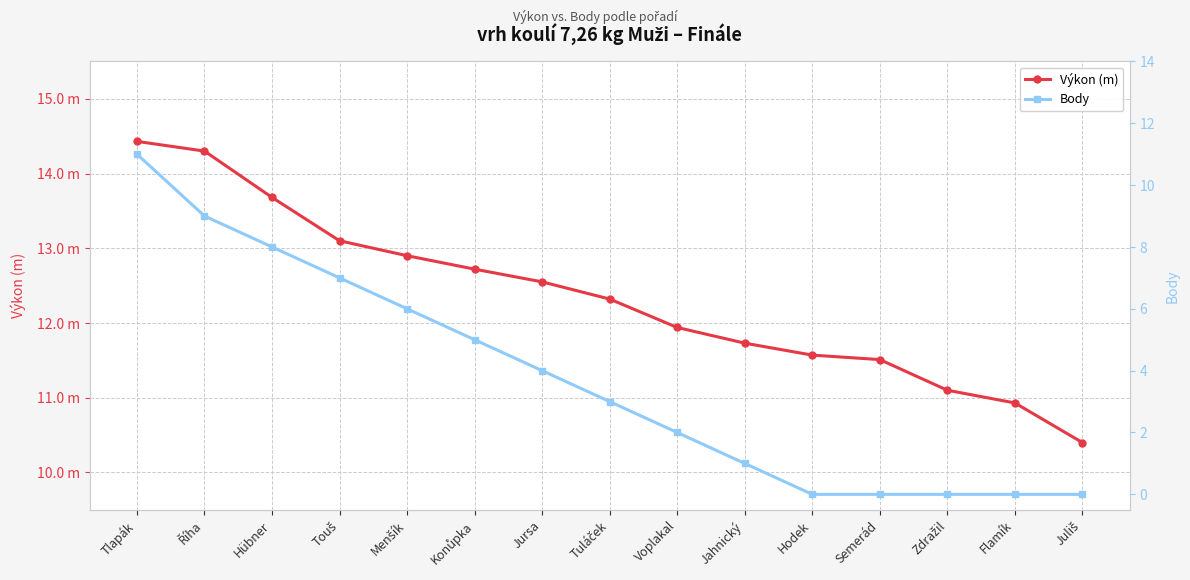

How many series are shown in this chart?

2